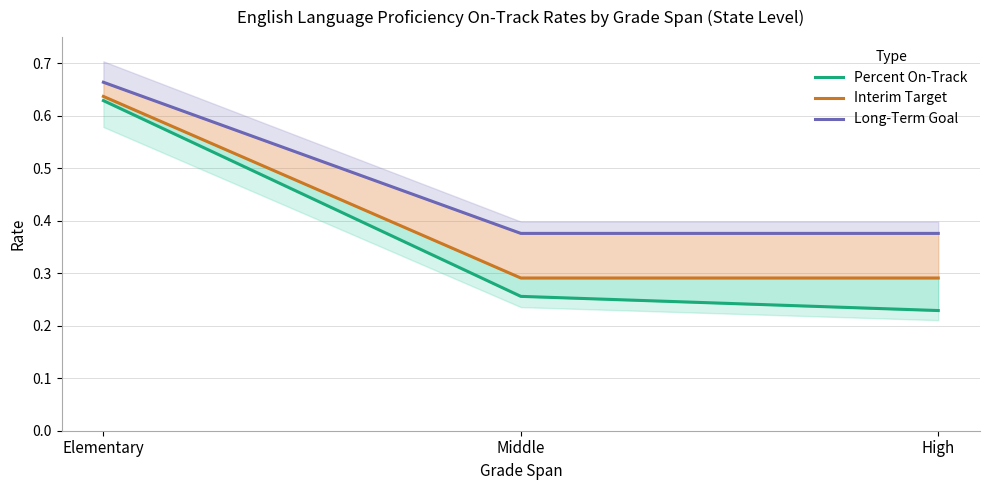

True or false: Long-Term Goal has a value of 0.4 at Middle.

True